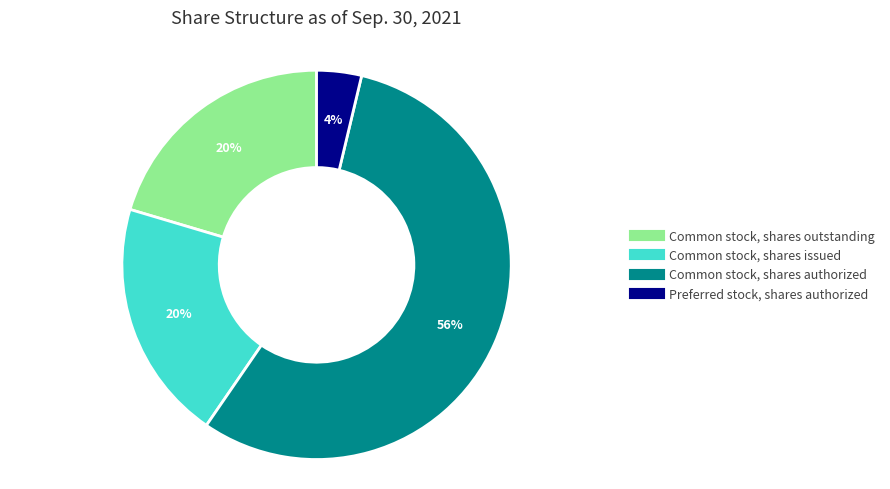

Combined, do Common stock, shares issued and Common stock, shares authorized account for over 50%?

Yes